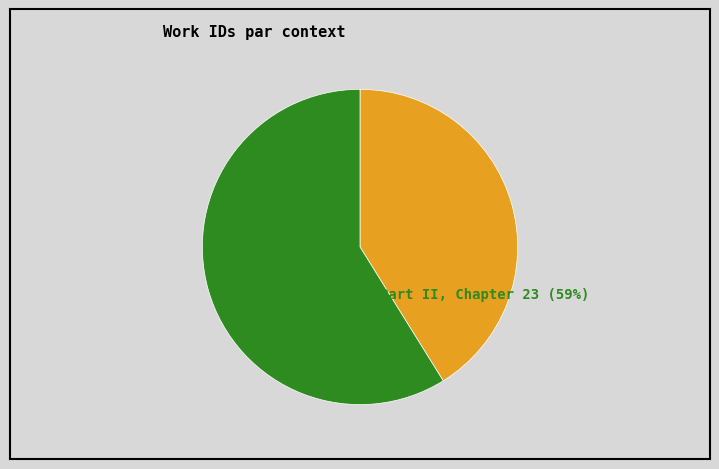

Does any single category account for the majority?

Yes